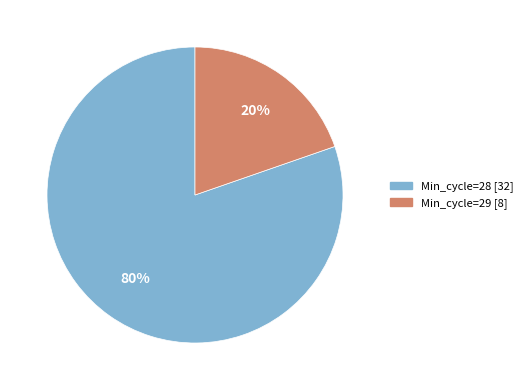

Is there a majority slice in this chart?

Yes